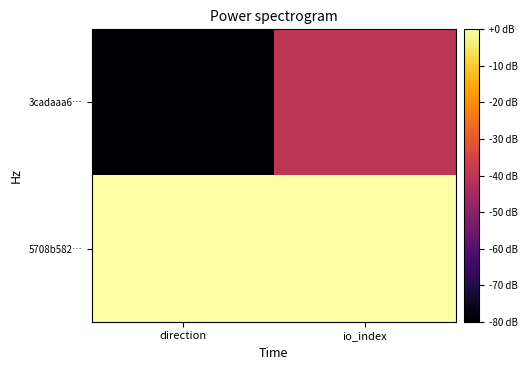

List the series in order of their peak value, lowest first.

3cadaaa6…, 5708b582…